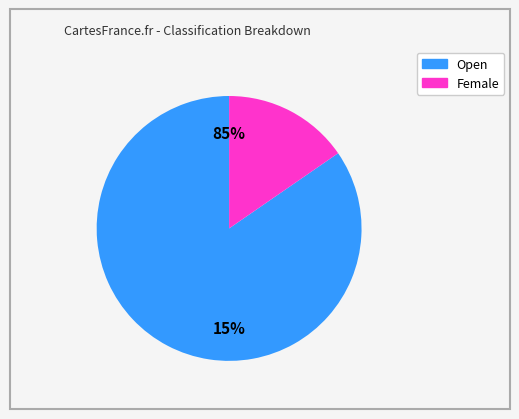

What portion of the pie excludes Open?

15.4%